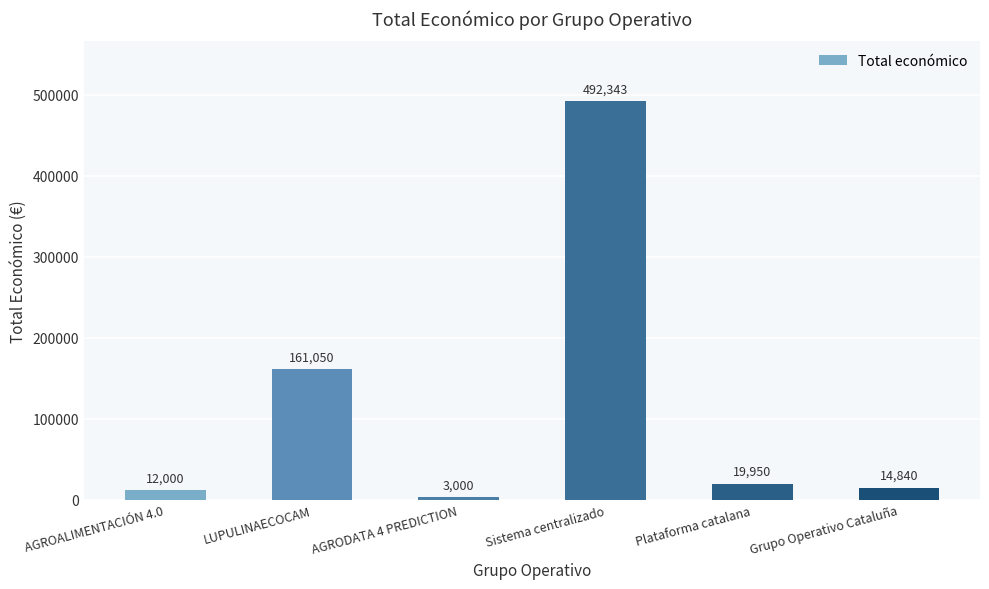

Reading left to right, what are all the values shown in this chart?

AGROALIMENTACIÓN 4.0=12000	LUPULINAECOCAM=161050	AGRODATA 4 PREDICTION=3000	Sistema centralizado=492343	Plataforma catalana=19950	Grupo Operativo Cataluña=14840